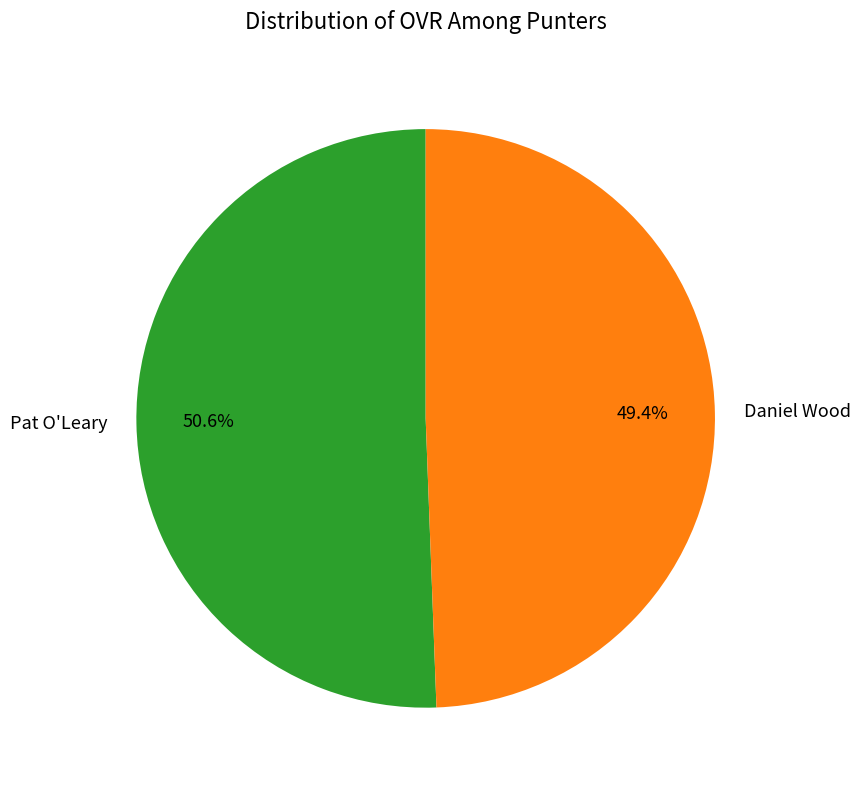

Rank the categories by value from lowest to highest.

Daniel Wood, Pat O'Leary